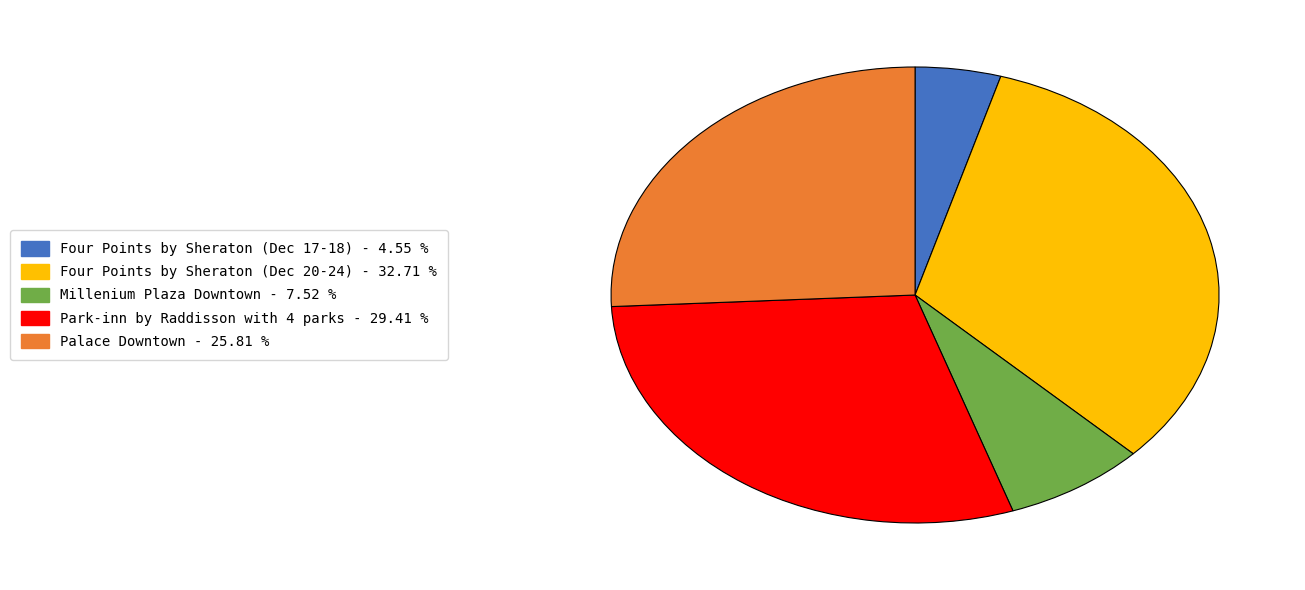

How many slices are in this pie chart?

5